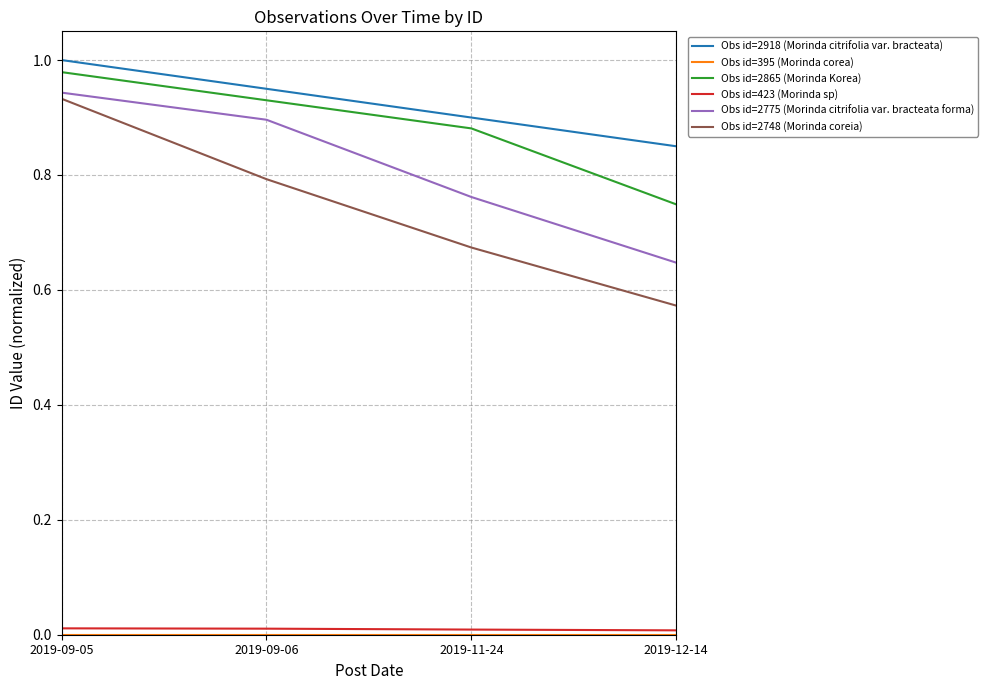

Is this an area chart (filled region under the line)?

No